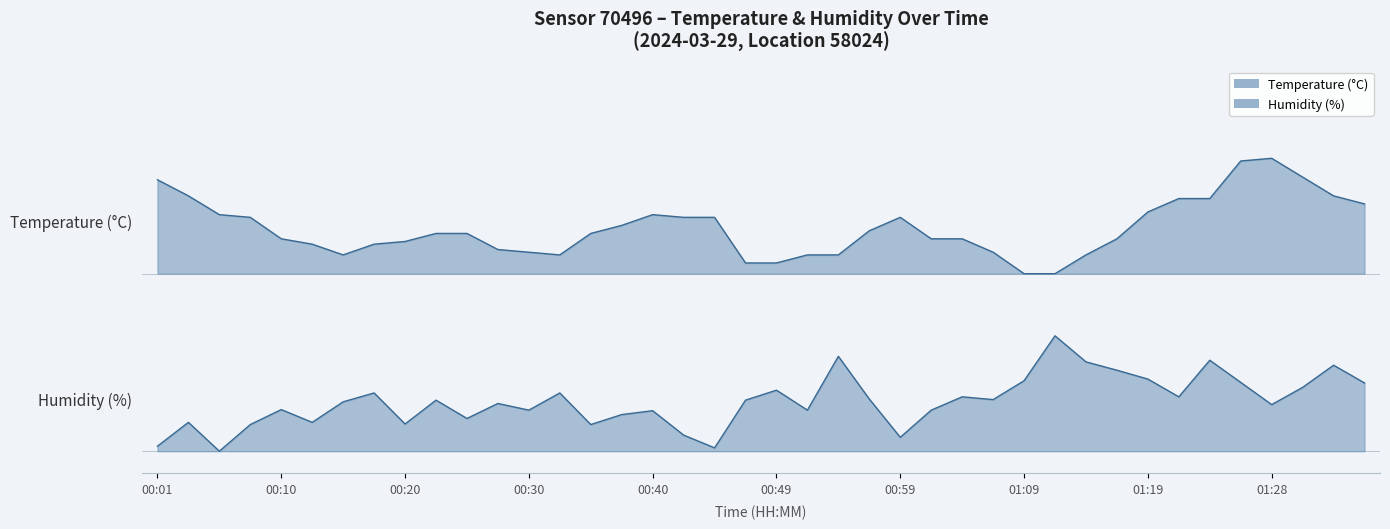

In temperature, how many points are lower than both neighbors (excluding endpoints)?

2